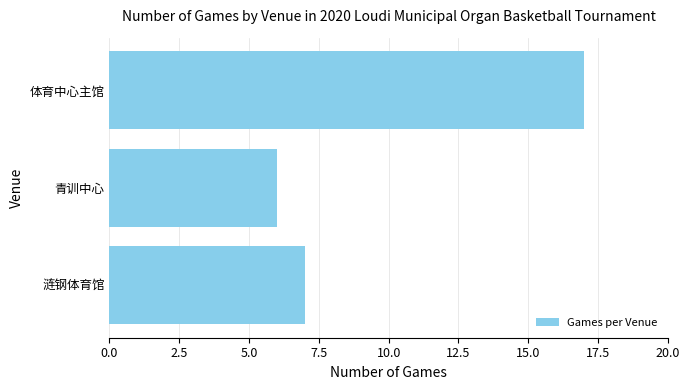

Is it true that the value at 青训中心 is 6?

True